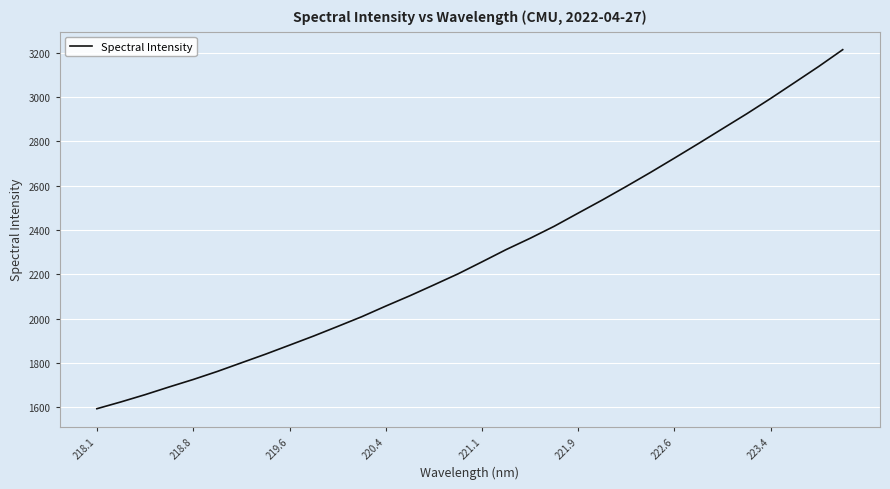

What is the maximum value shown in the chart?

3214.3